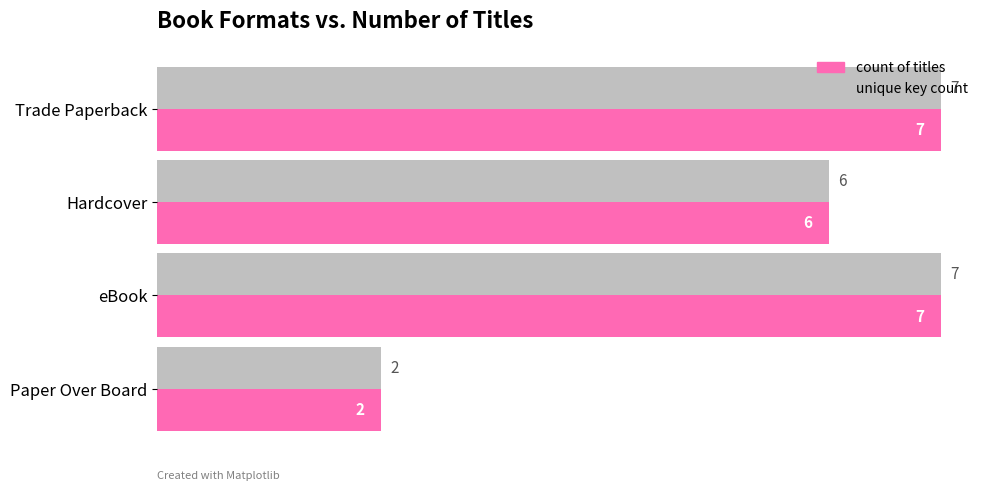

What is the total value across all series at eBook?

14